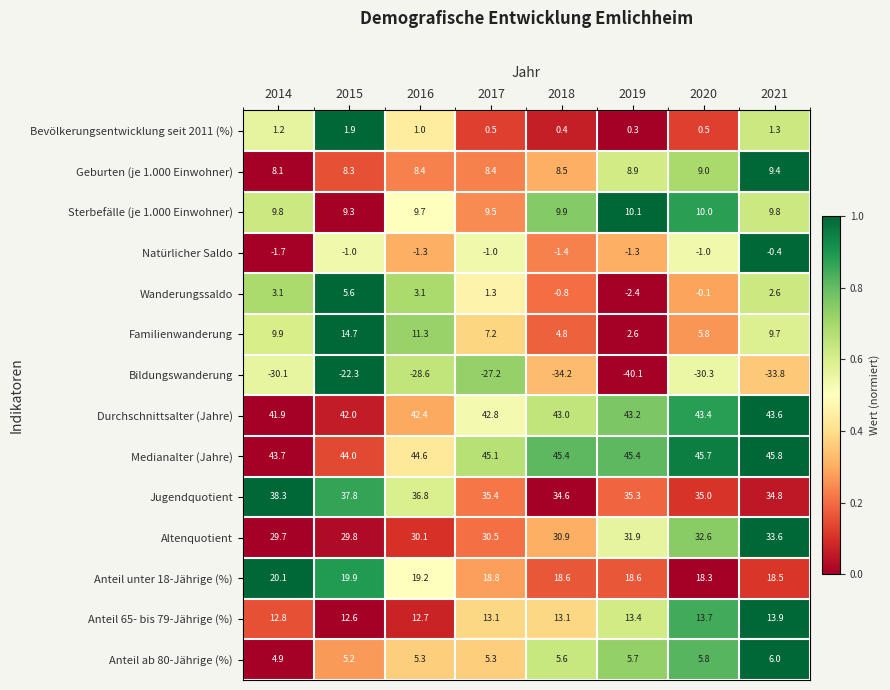

True or false: Anteil ab 80-Jährige (%) has a value of 5.3 at 2016.

True